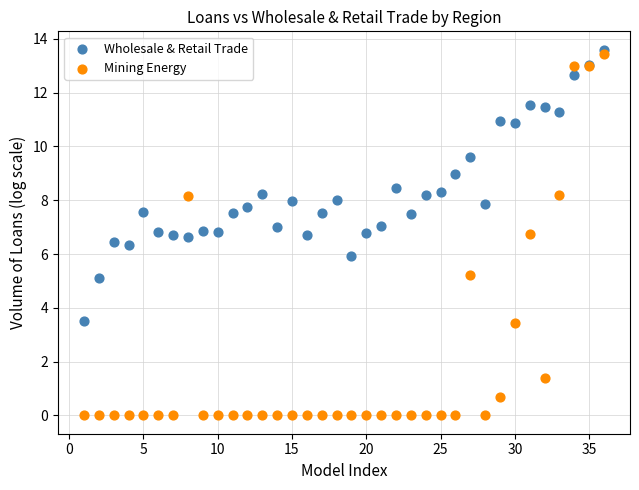

Which series reaches the minimum Y coordinate?

Mining Energy